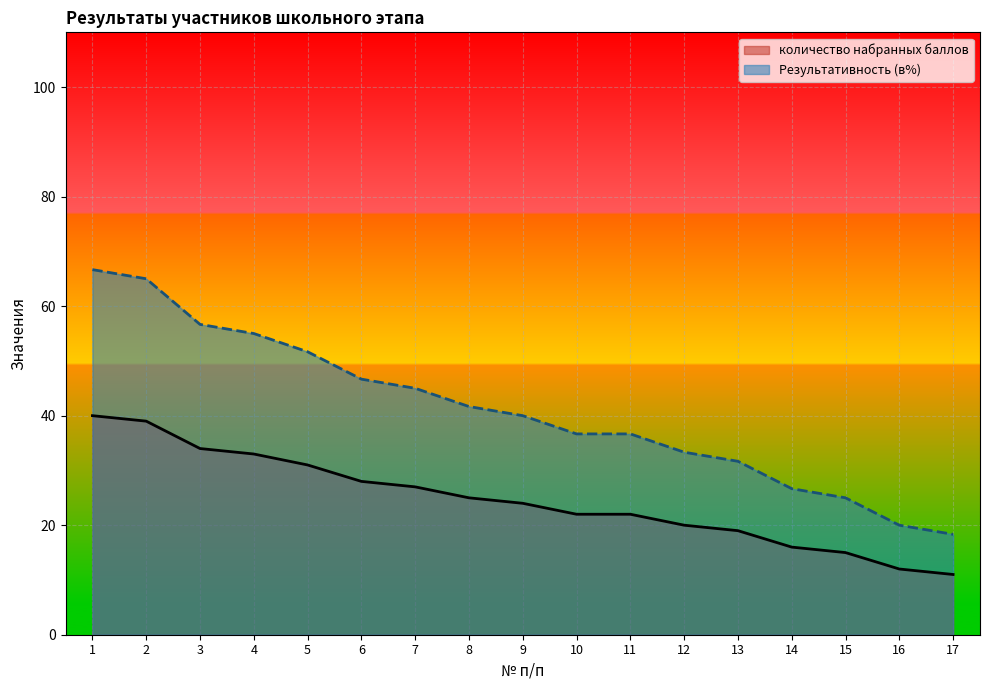

What is the difference between the highest and lowest values at 10?

14.7